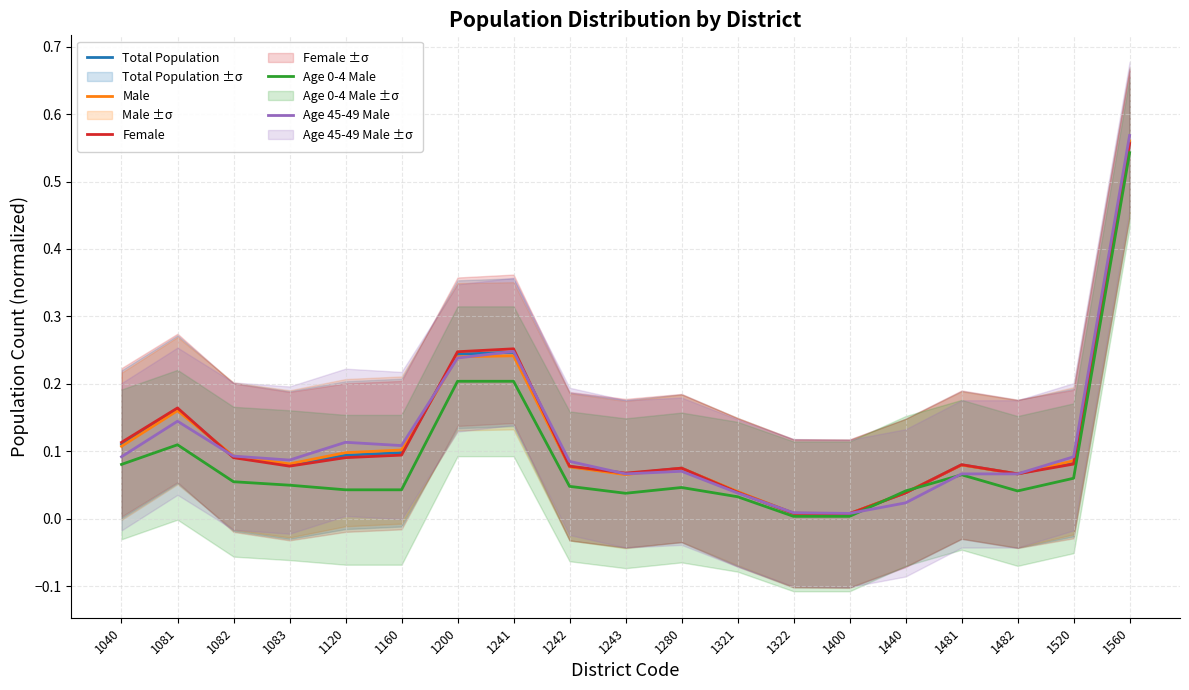

Rank the categories by Total Population value from highest to lowest.

1560, 1241, 1200, 1081, 1040, 1160, 1120, 1082, 1520, 1481, 1083, 1242, 1280, 1243, 1482, 1321, 1440, 1322, 1400